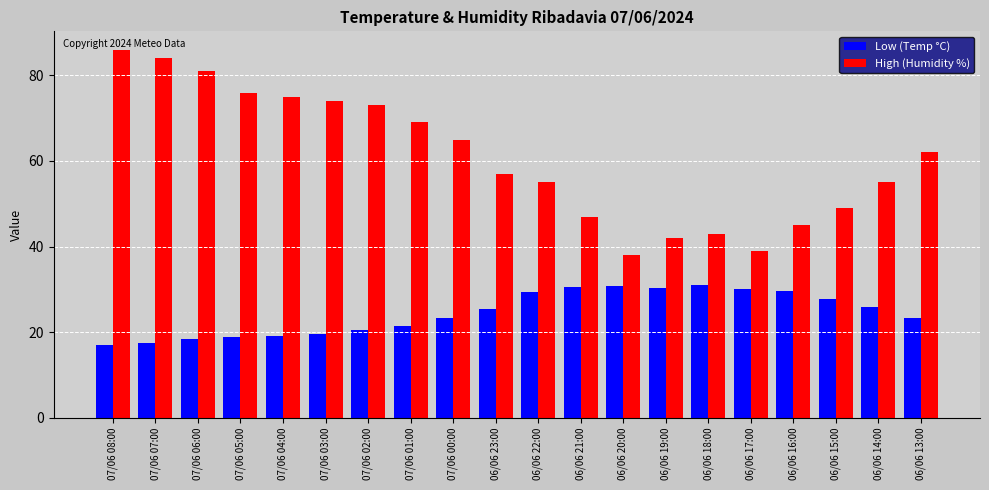

How many series are shown in this chart?

2